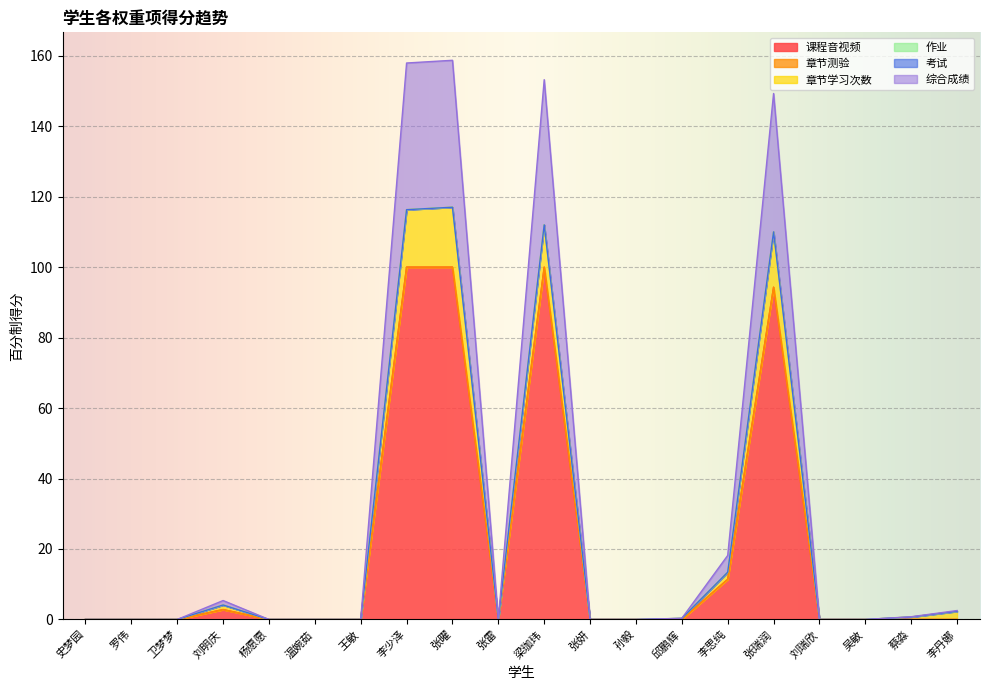

At which category does 综合成绩 reach its first local peak?

刘明庆